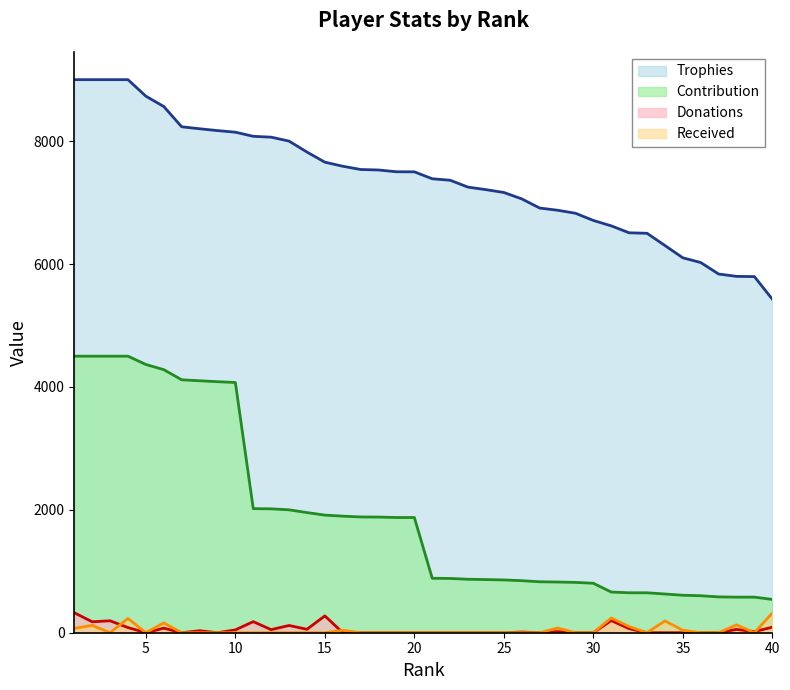

Reading right to left, transcribe all the data shown in this chart.

Trophies: 40=5427	39=5795	38=5799	37=5837	36=6024	35=6101	34=6301	33=6500	32=6508	31=6621	30=6709	29=6826	28=6875	27=6911	26=7060	25=7164	24=7210	23=7251	22=7363	21=7387	20=7500	19=7501	18=7530	17=7538	16=7591	15=7657	14=7822	13=8000	12=8064	11=8078	10=8145	9=8171	8=8201	7=8233	6=8563	5=8731	4=9000	3=9000	2=9000	1=9000
Contribution: 40=542	39=579	38=579	37=583	36=602	35=610	34=630	33=650	32=650	31=662	30=805	29=819	28=825	27=829	26=847	25=859	24=865	23=870	22=883	21=886	20=1875	19=1875	18=1882	17=1884	16=1897	15=1914	14=1955	13=2000	12=2016	11=2019	10=4072	9=4085	8=4100	7=4116	6=4281	5=4365	4=4500	3=4500	2=4500	1=4500
Donations: 40=90	39=18	38=54	37=0	36=0	35=0	34=0	33=0	32=66	31=198	30=0	29=0	28=18	27=0	26=11	25=0	24=0	23=0	22=0	21=0	20=0	19=0	18=0	17=0	16=0	15=274	14=56	13=118	12=50	11=180	10=46	9=0	8=32	7=0	6=74	5=0	4=84	3=194	2=178	1=325
Received: 40=320	39=0	38=128	37=0	36=0	35=40	34=192	33=0	32=100	31=240	30=0	29=0	28=76	27=0	26=0	25=0	24=0	23=0	22=0	21=0	20=0	19=0	18=0	17=0	16=40	15=0	14=0	13=0	12=0	11=0	10=0	9=0	8=0	7=0	6=160	5=0	4=232	3=0	2=120	1=70